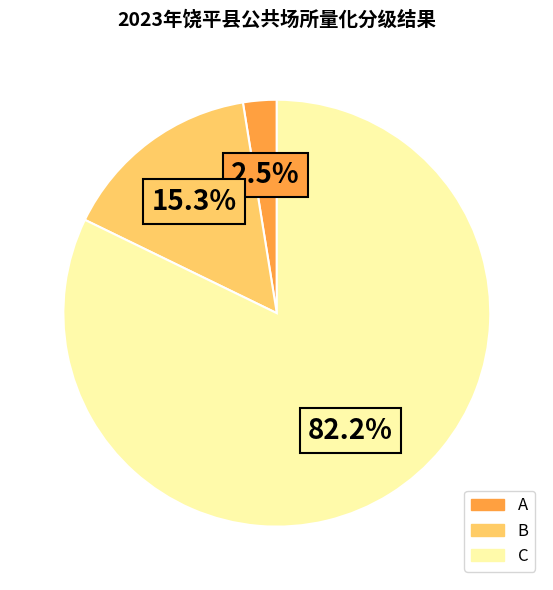

What is the smallest slice in the pie chart?

A